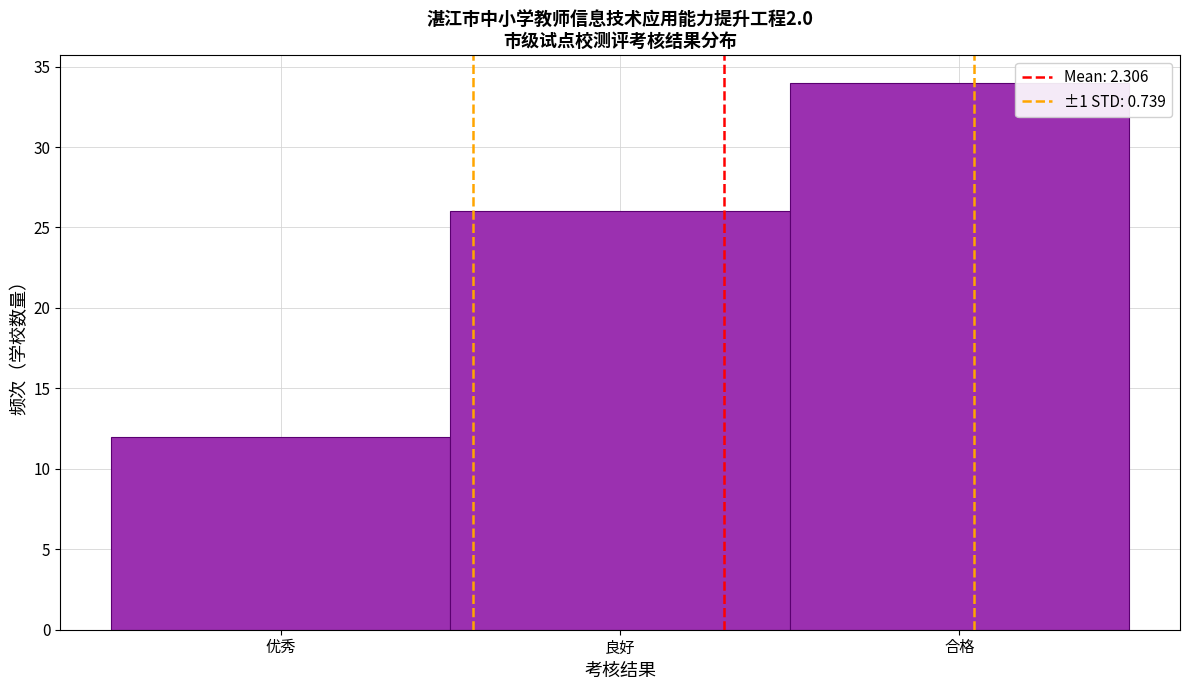

Reading left to right, transcribe all the data shown in this chart.

12	26	34